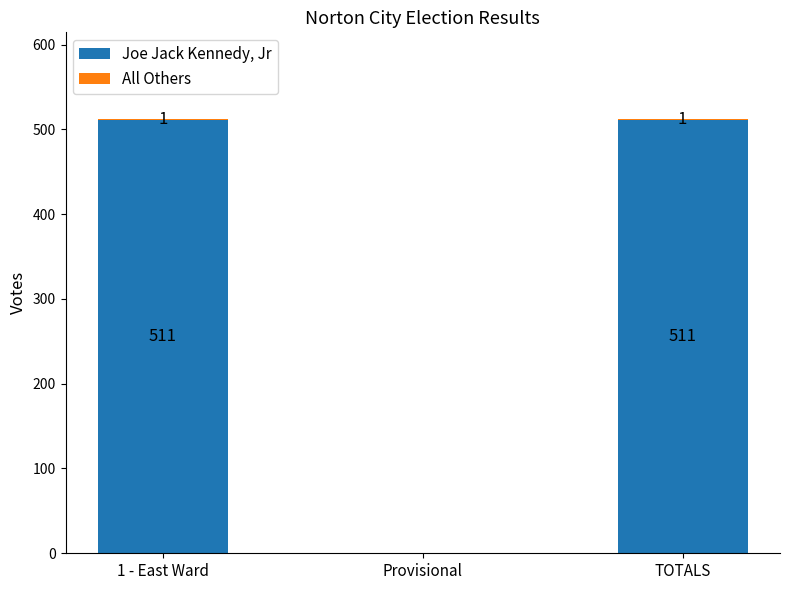

At which label is Joe Jack Kennedy, Jr closest to 255?

Provisional